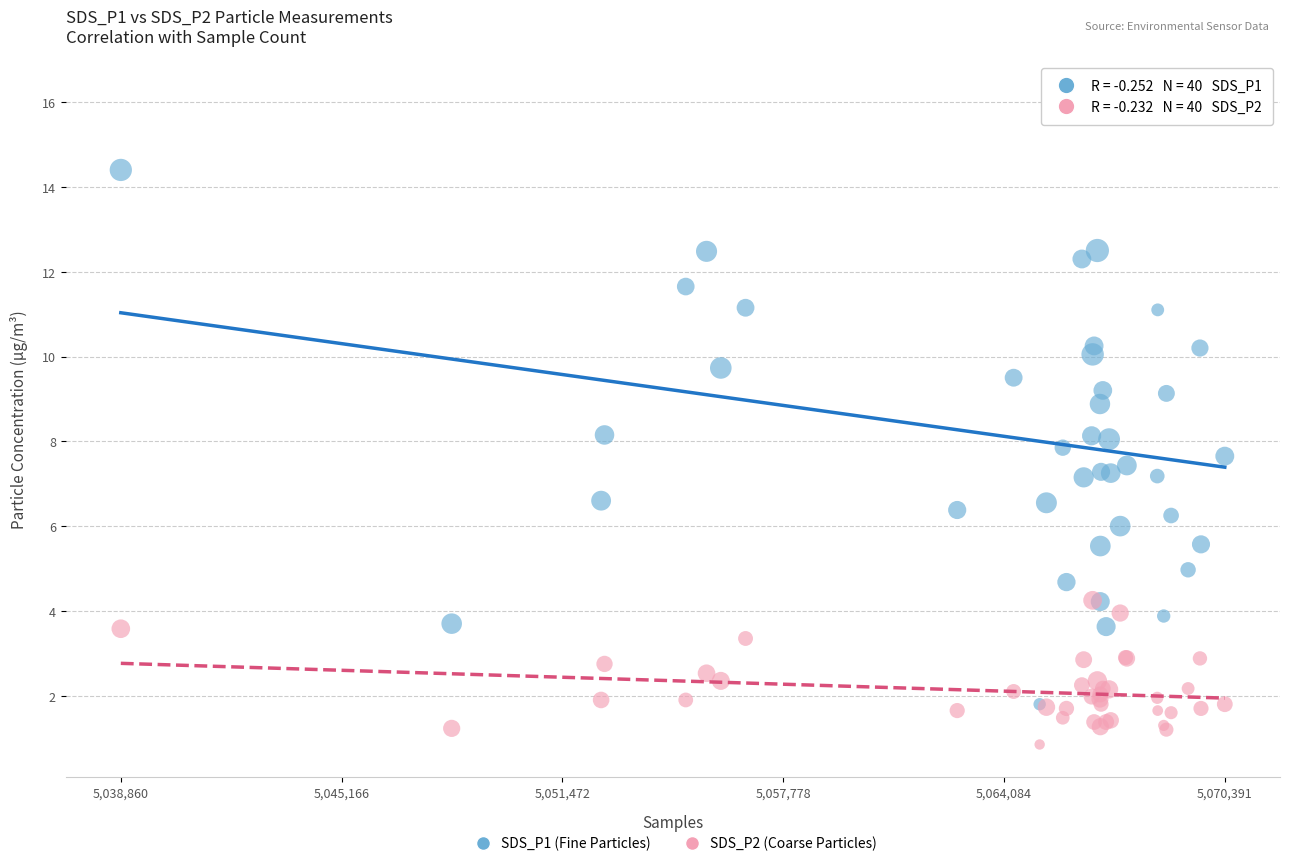

Which series has the widest spread of Y values?

SDS_P1 (Fine Particles)